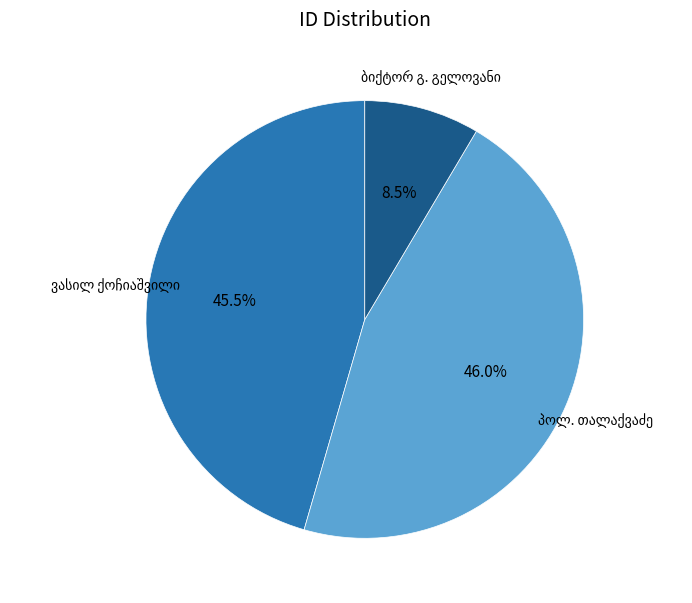

Is there any slice that represents more than half of the pie?

No